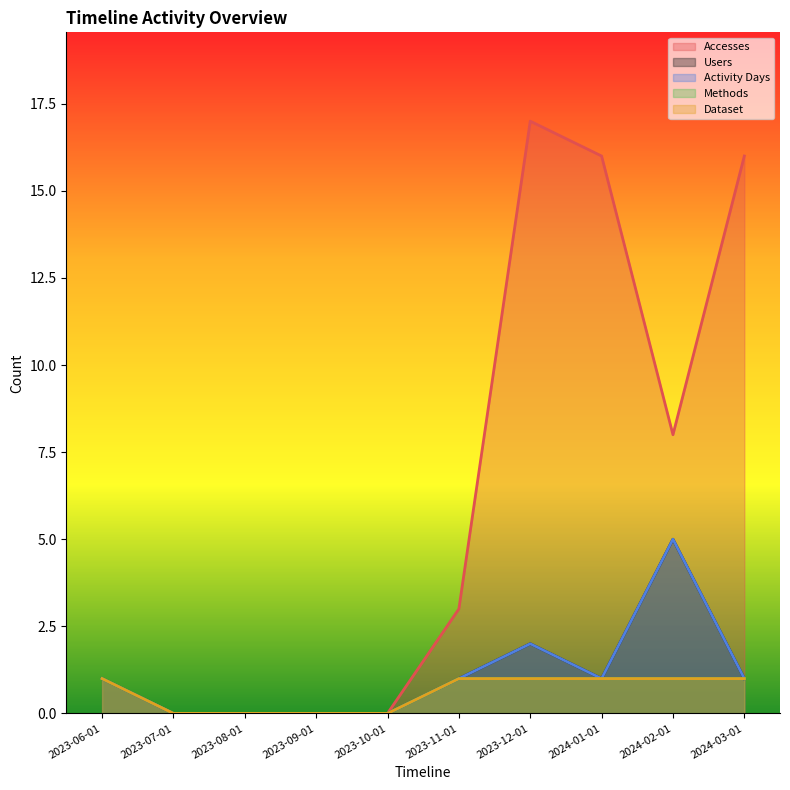

What is the difference between the maximum and minimum values in the Accesses series?

17